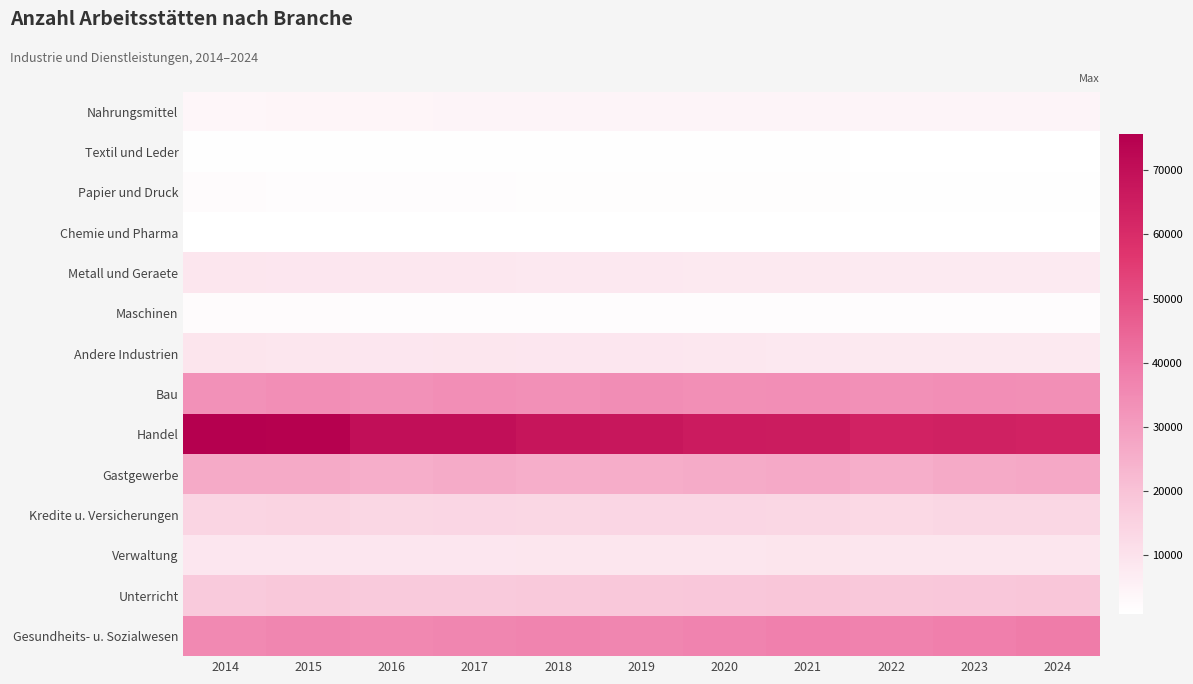

Between 2015 and 2021, which is larger?

2021